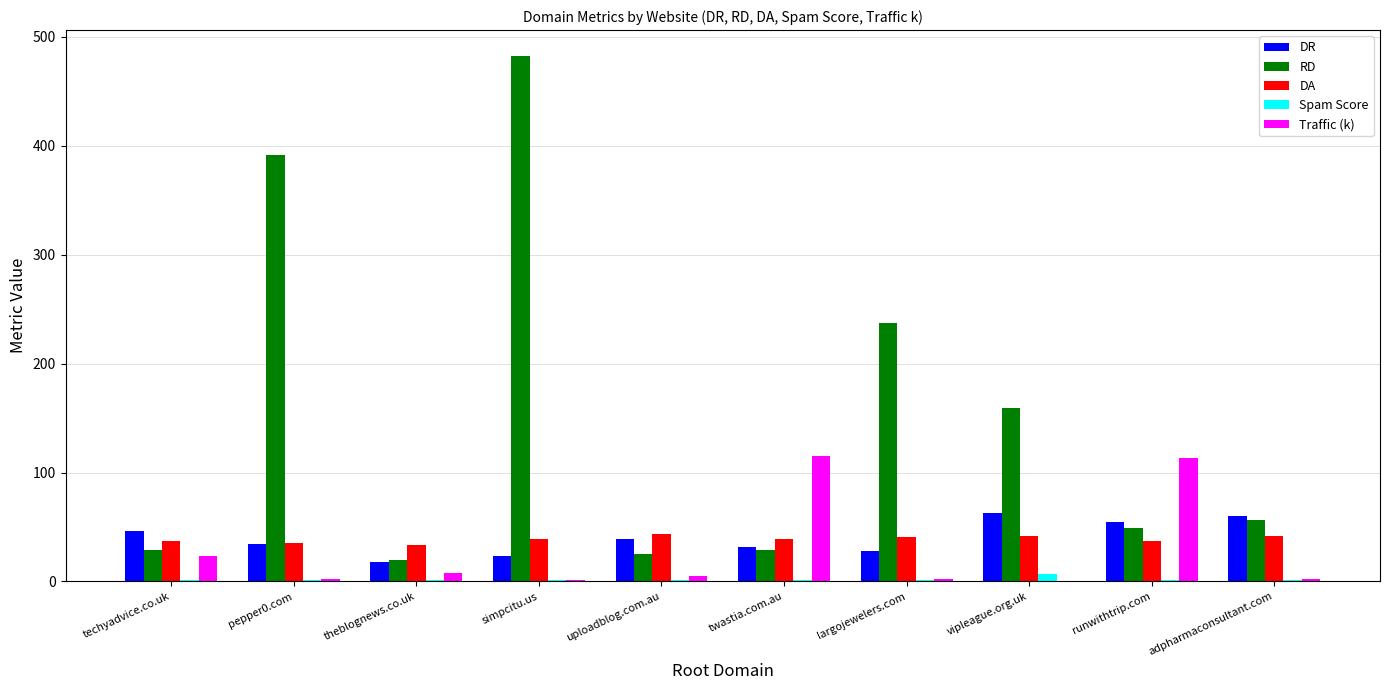

What is the greatest value displayed?

482.0